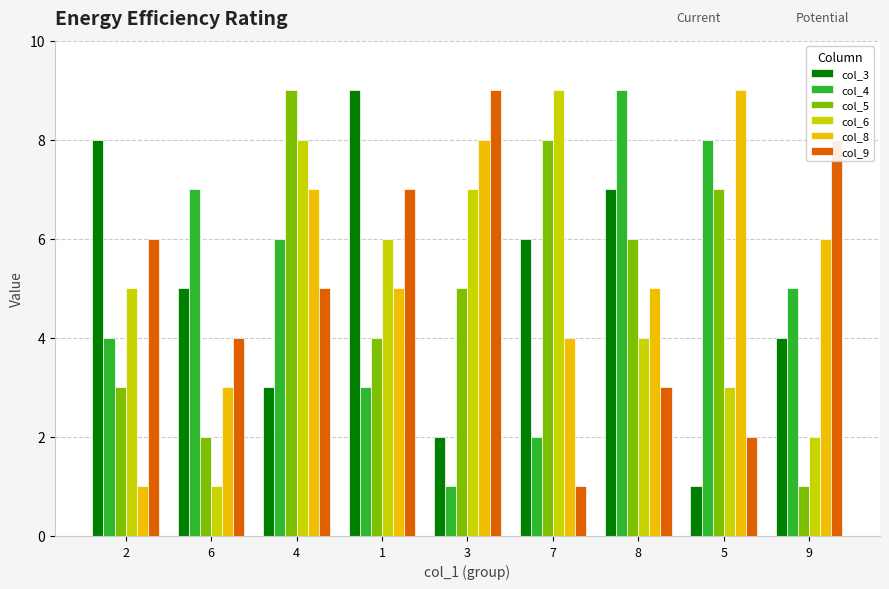

What is the difference between the second highest and minimum values in the col_4 series?

7